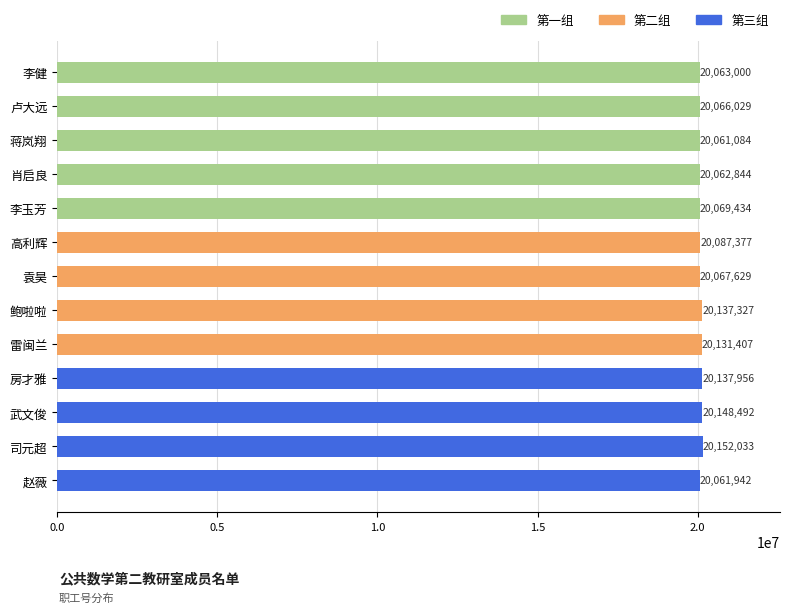

How many bars are there in total?

13